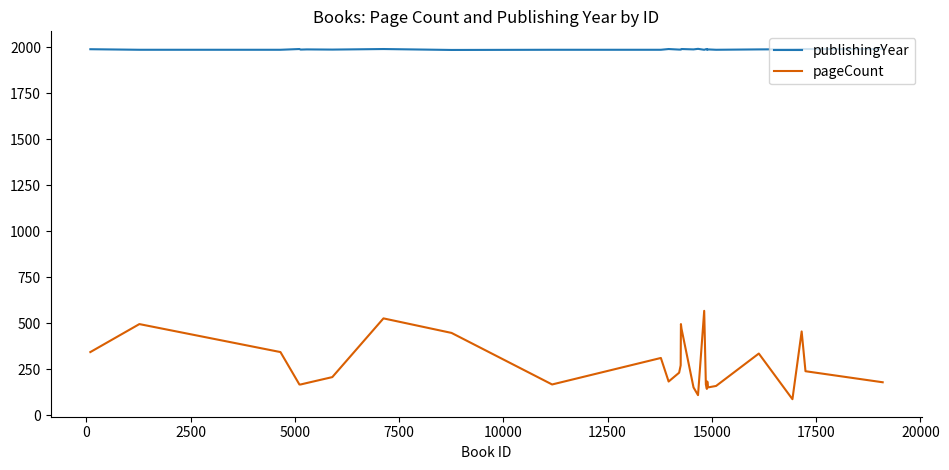

How many categories are shown in the chart?

29